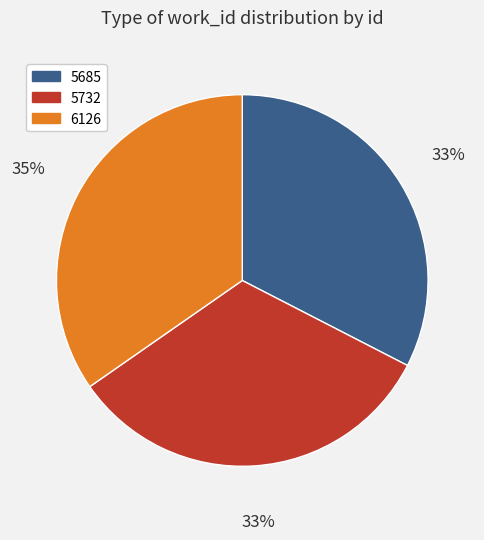

The 5732 slice represents 27% of the pie. True or false?

False